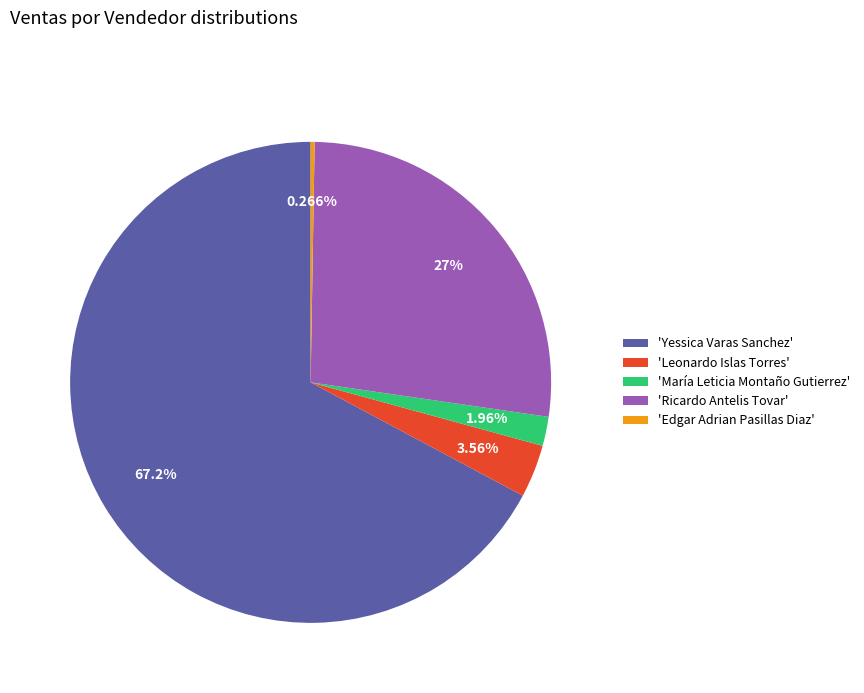

Combined, do 'María Leticia Montaño Gutierrez' and 'Leonardo Islas Torres' account for over 50%?

No